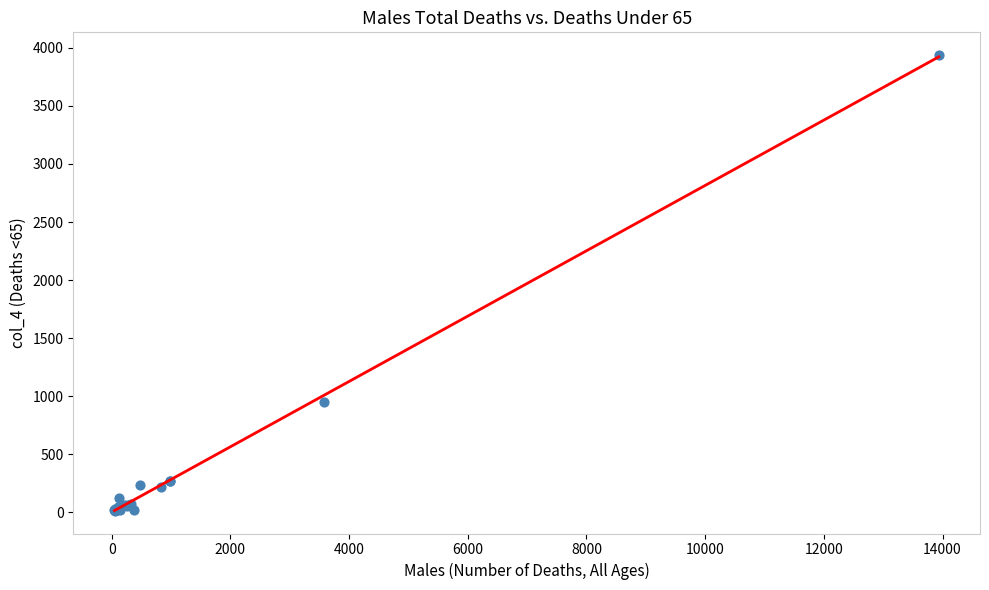

What Y value in the scatter plot is closest to 1975?

952